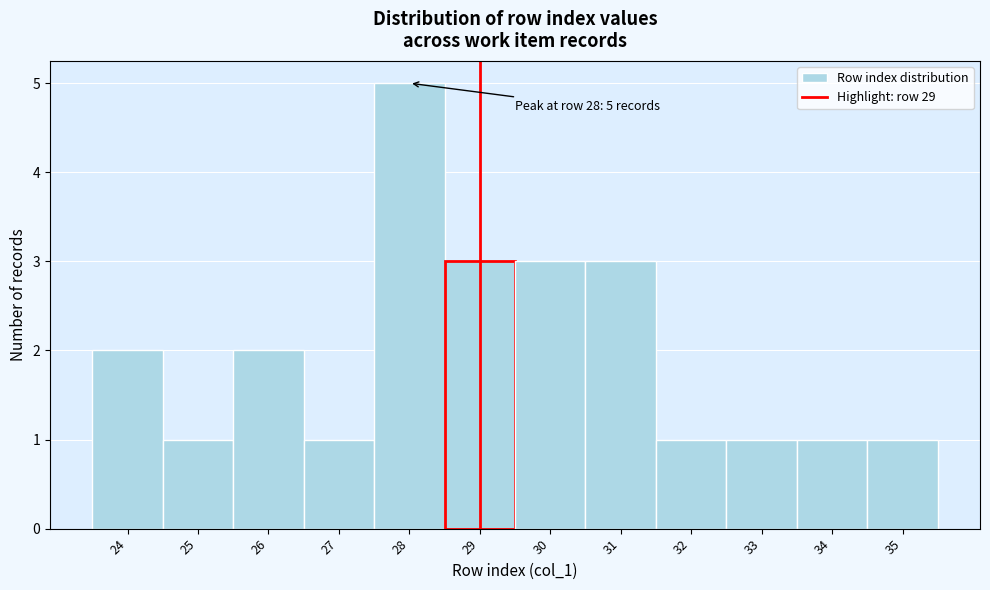

Over which range of the x-axis is the bar tallest?

27.5 to 28.5